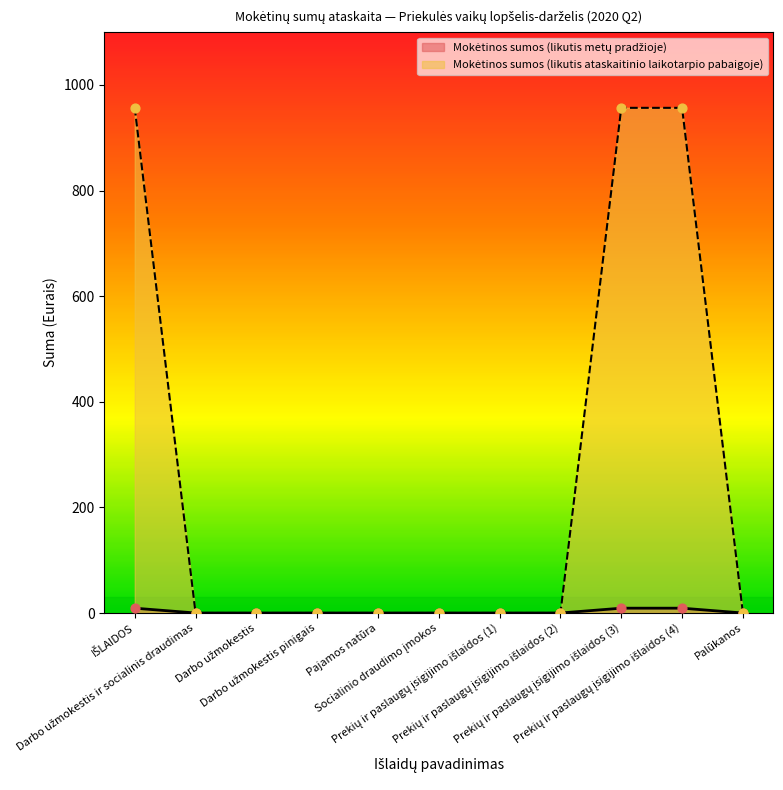

Which series has the largest total across all categories?

Mokėtinos sumos (likutis ataskaitinio laikotarpio pabaigoje)